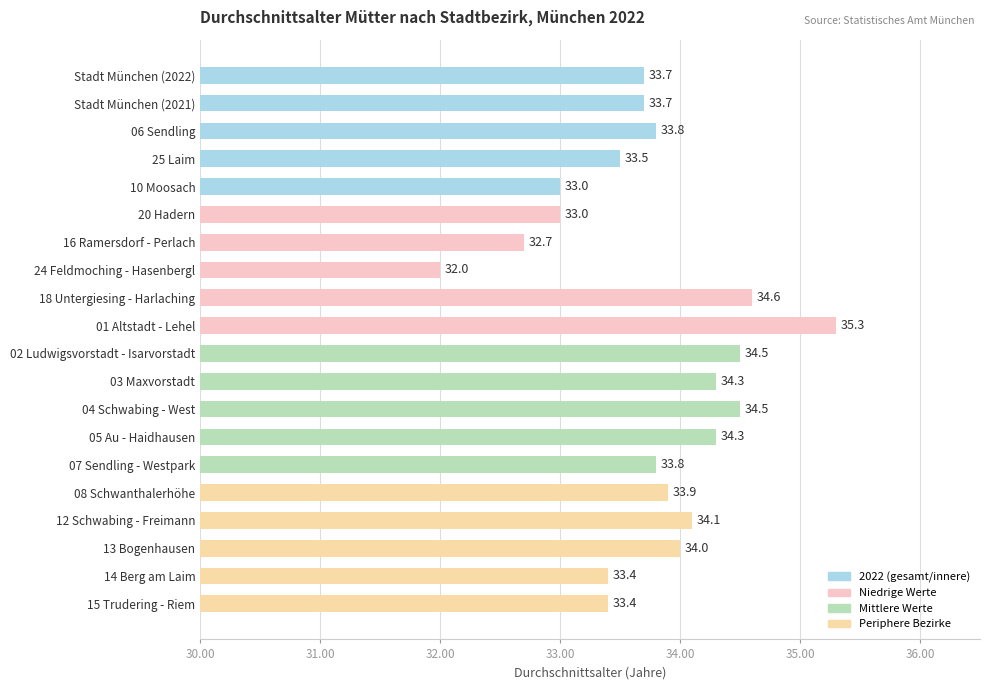

What is the difference between the values at 02 Ludwigsvorstadt - Isarvorstadt and 16 Ramersdorf - Perlach?

1.8